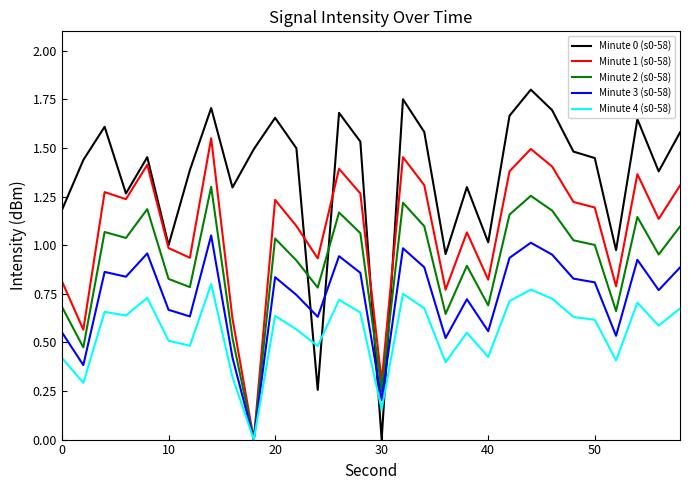

What are all the series names shown in the legend?

Minute 0 (s0-58), Minute 1 (s0-58), Minute 2 (s0-58), Minute 3 (s0-58), Minute 4 (s0-58)